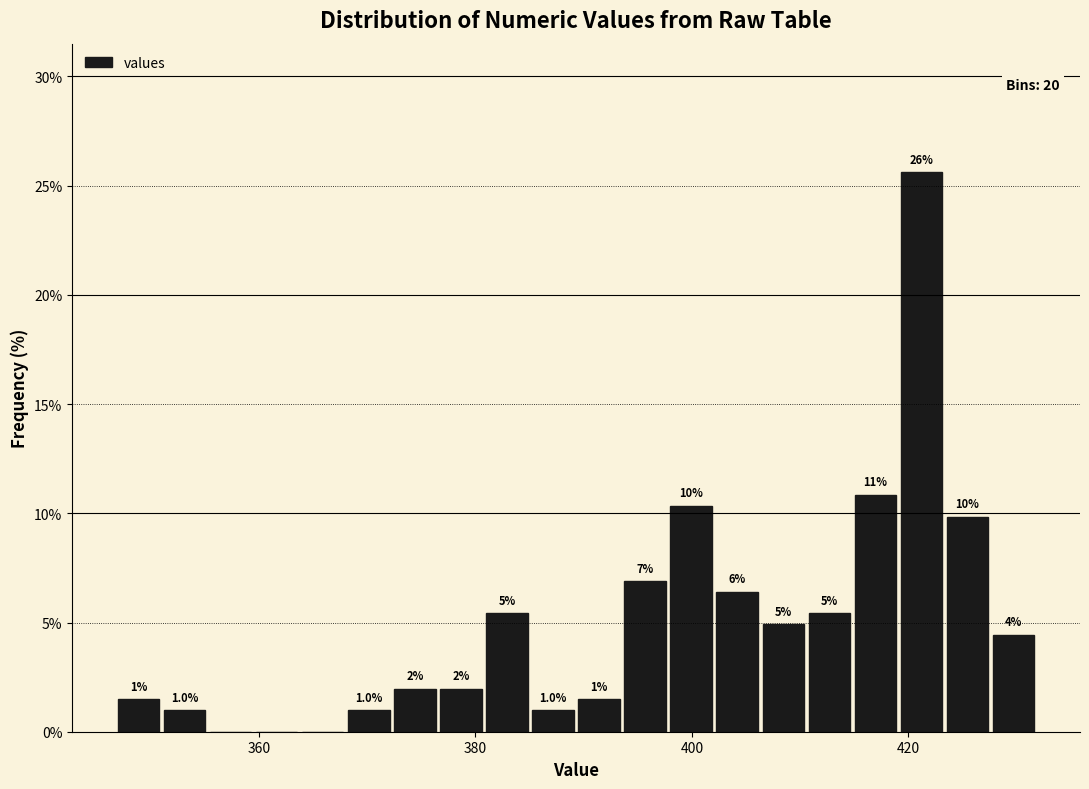

Read against the x-axis, roughly where is the centre of the tallest bar?

422